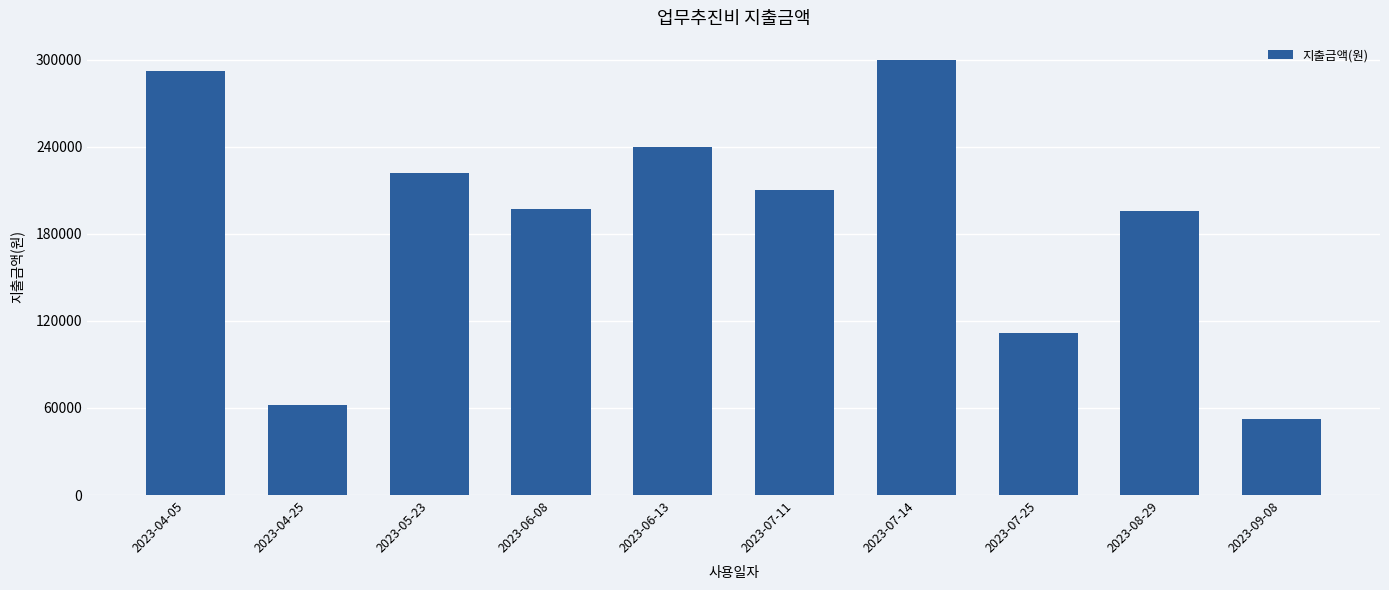

What is the approximate value at 2023-06-13?

240000